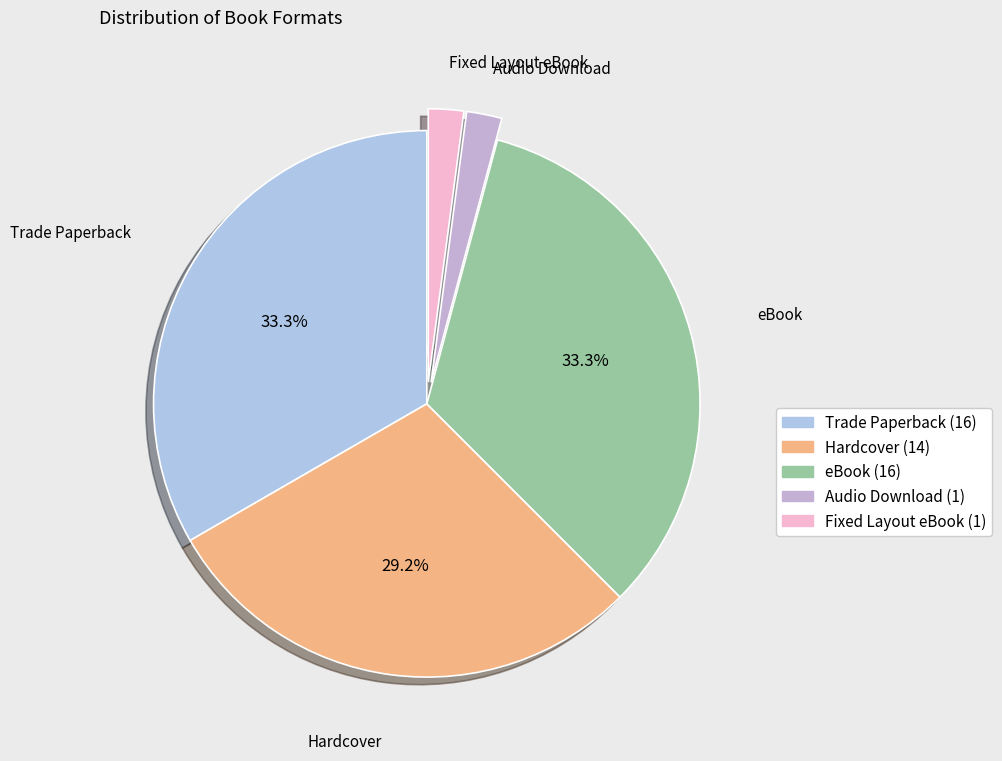

To the nearest percent, what portion does Trade Paperback represent?

33%